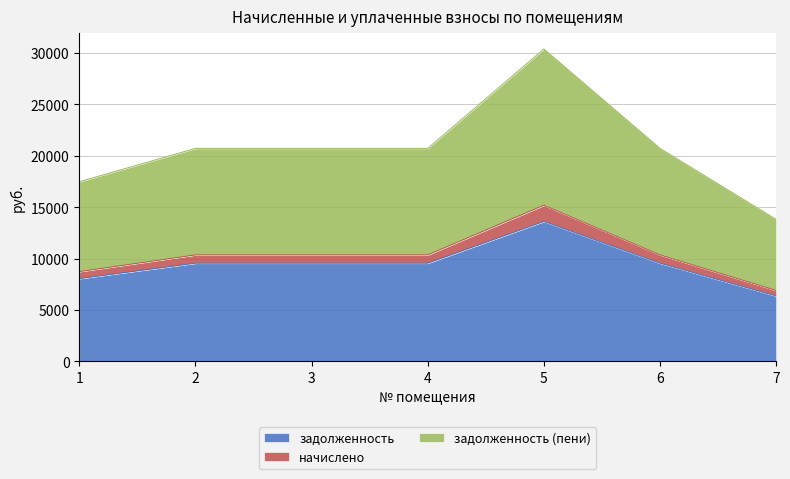

What is the minimum value for задолженность?

6370.6